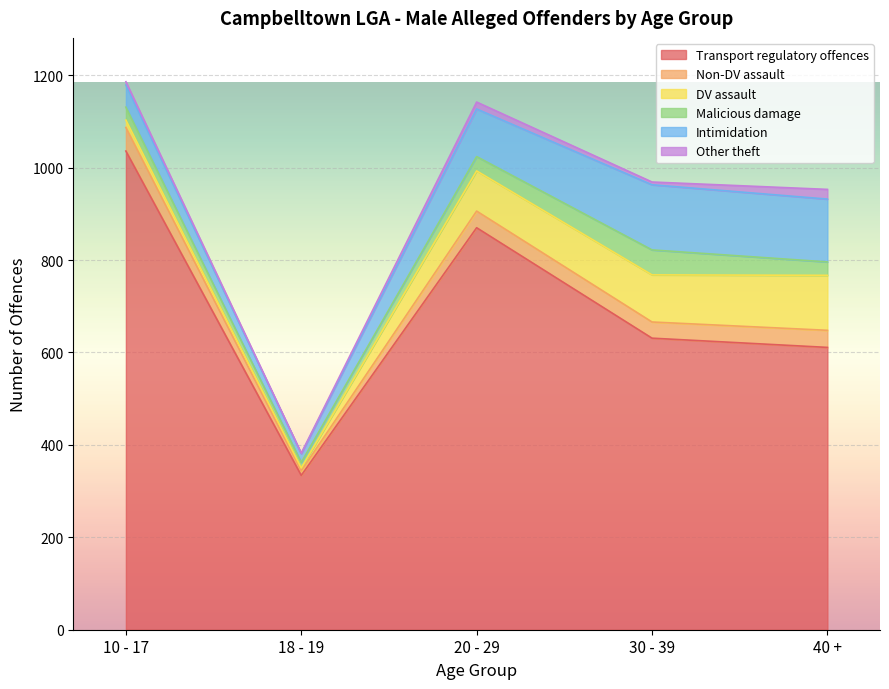

Reading left to right, transcribe all the data shown in this chart.

Transport regulatory offences: 1036	334	870	631	611
Non-DV assault: 51	10	36	35	37
DV assault: 16	6	87	102	119
Malicious damage: 28	12	31	54	29
Intimidation: 48	19	103	141	136
Other theft: 7	1	15	6	21